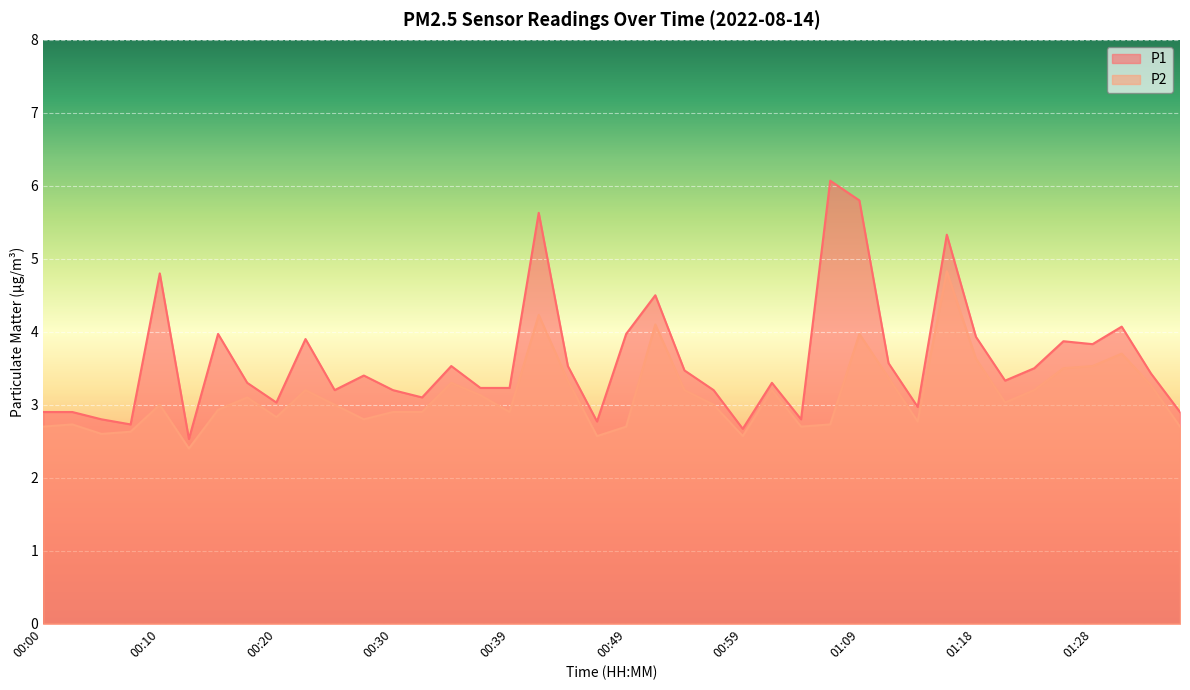

What is the value of the P2 point at the 30th from the left?

3.4